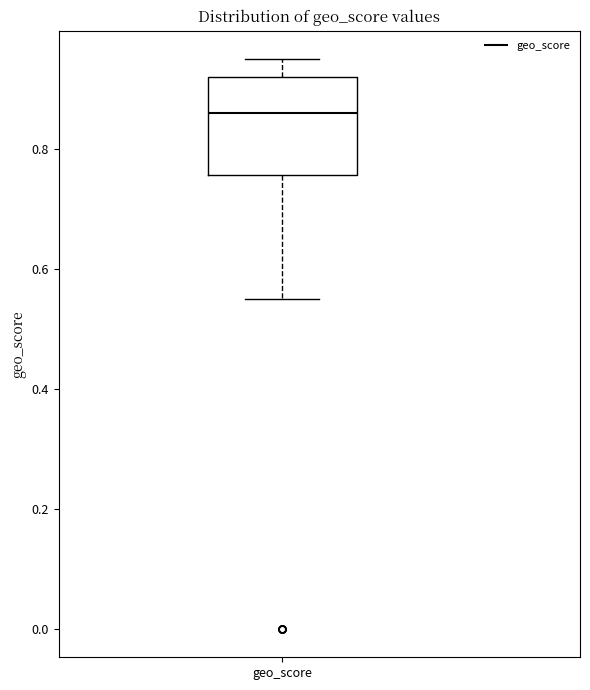

Where does the upper whisker of the box for geo_score end on the y-axis? The values are not printed on the chart, so give them approximately, as read against the axis.

0.96